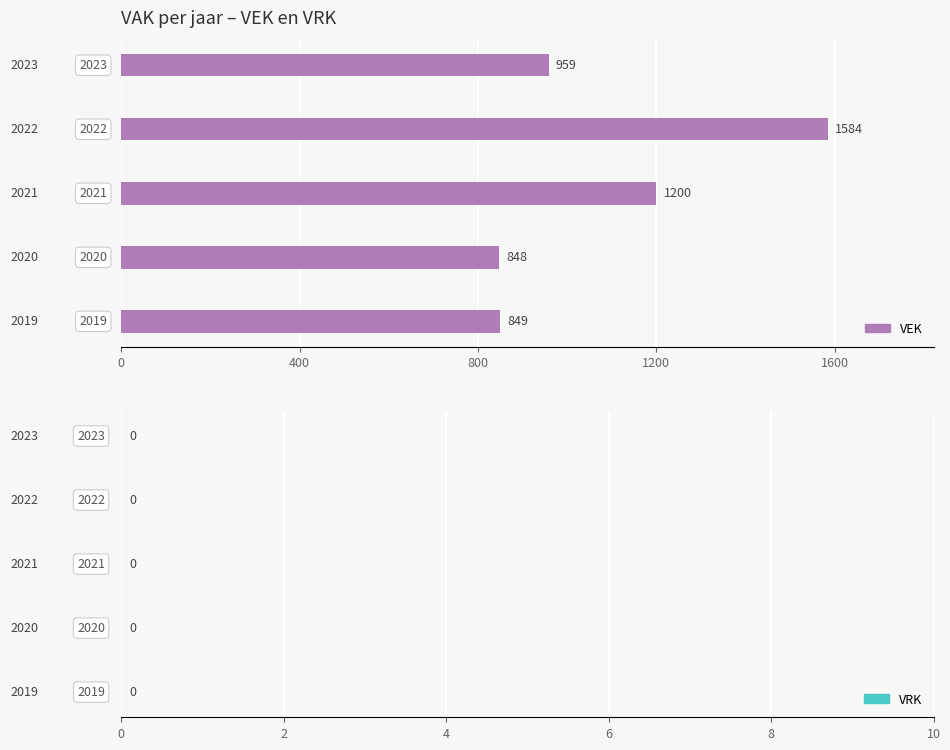

Reading bottom to top, transcribe all the data shown in this chart.

849	848	1200	1584	959